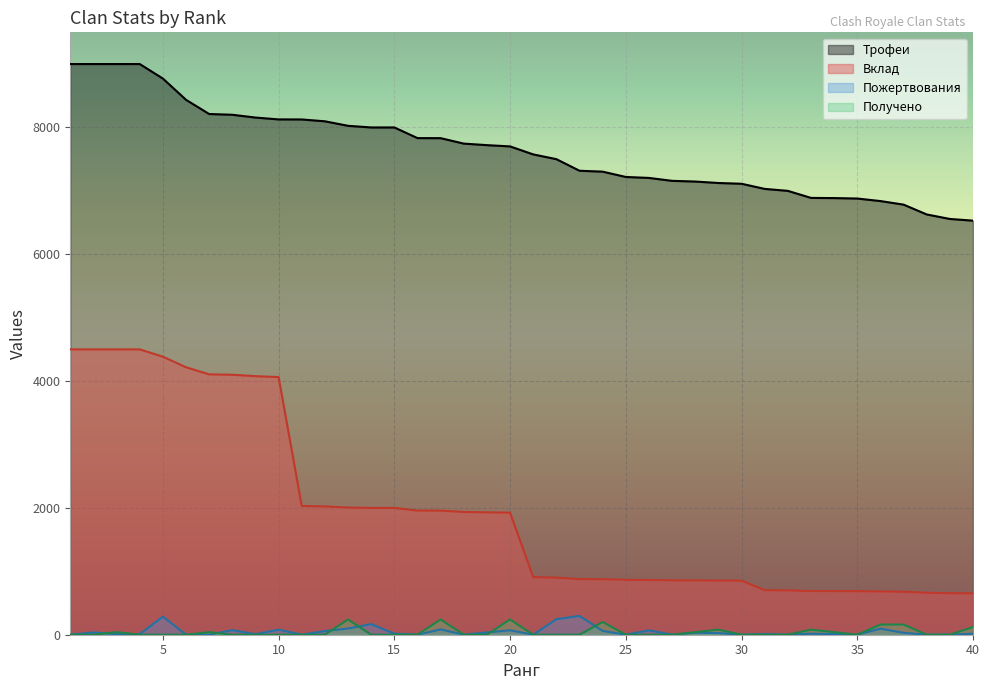

What is the difference between the Получено values at 34 and 14?

40